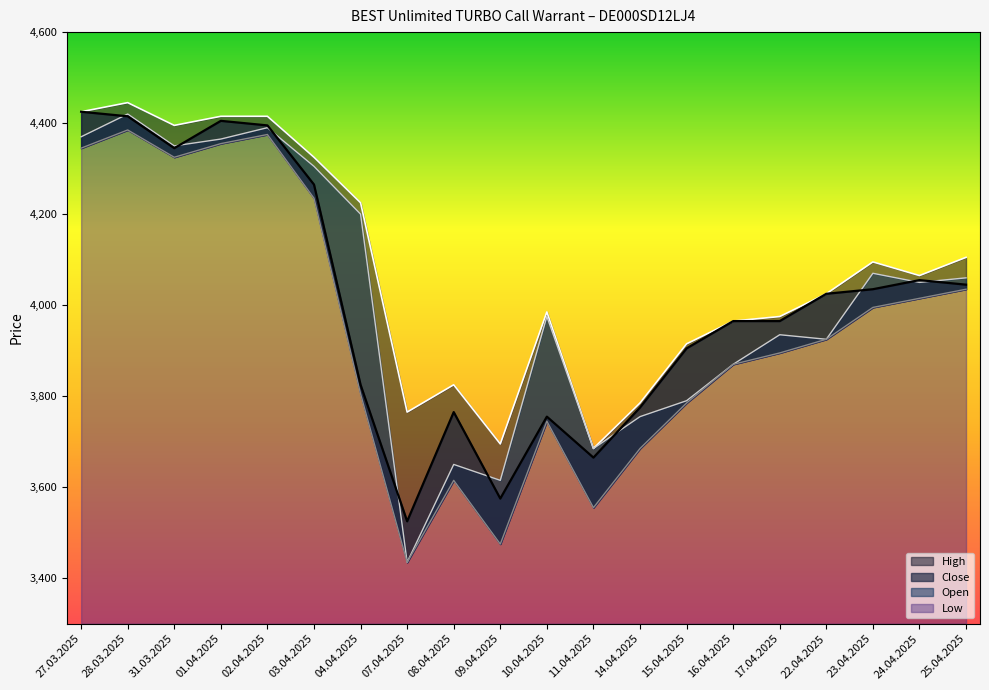

What is the approximate value of Low at 09.04.2025?

3475